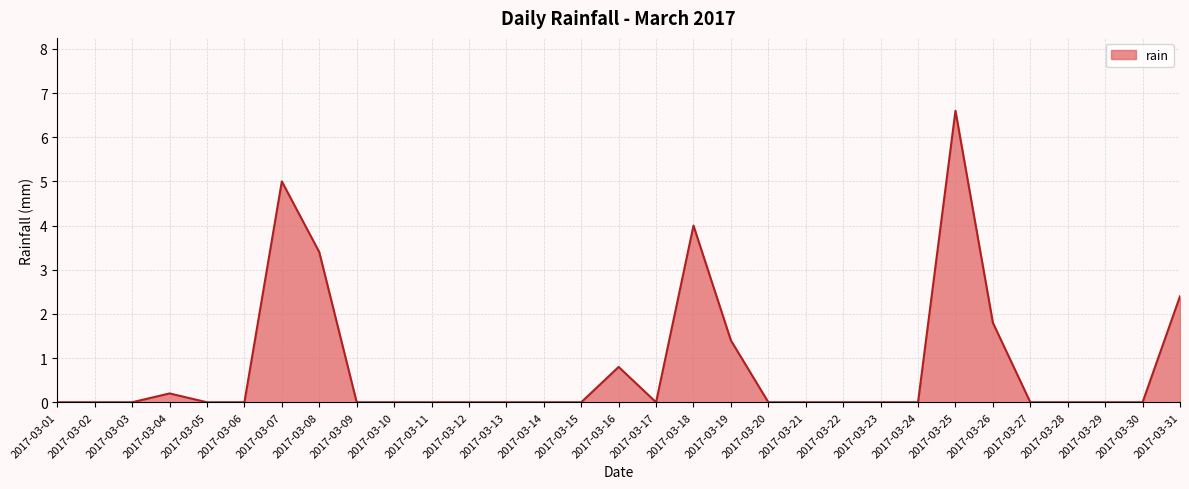

The value at 2017-03-24 is 0.0. True or false?

True